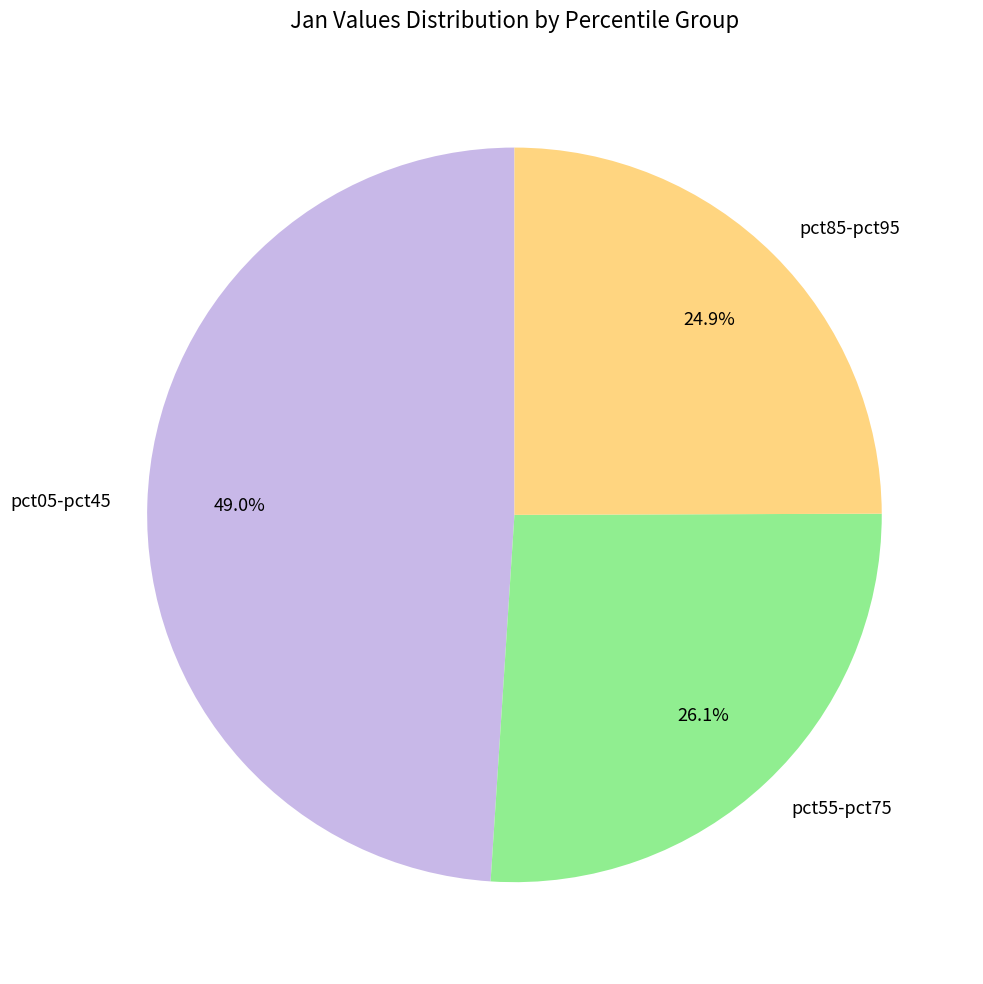

What is the largest slice in the pie chart?

pct05-pct45